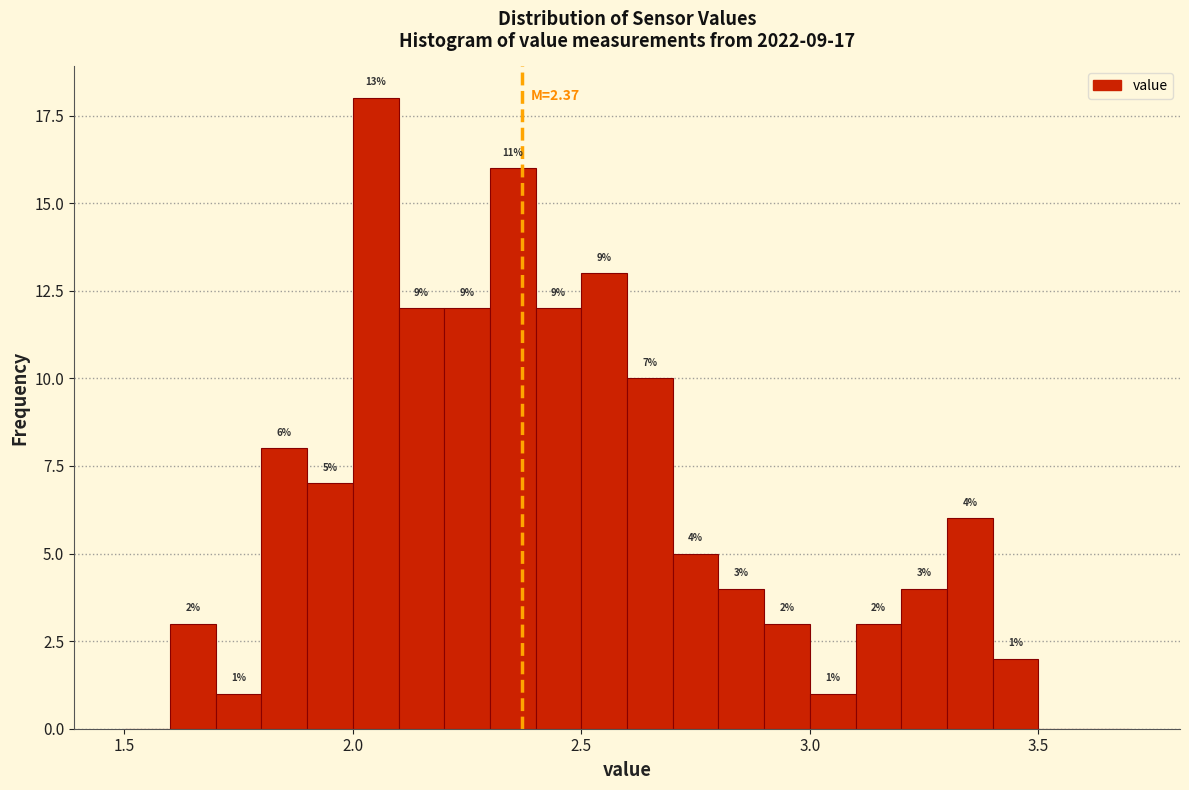

Around what value on the x-axis is the tallest bar? Give the approximate position of its centre, as read against the axis.

2.05